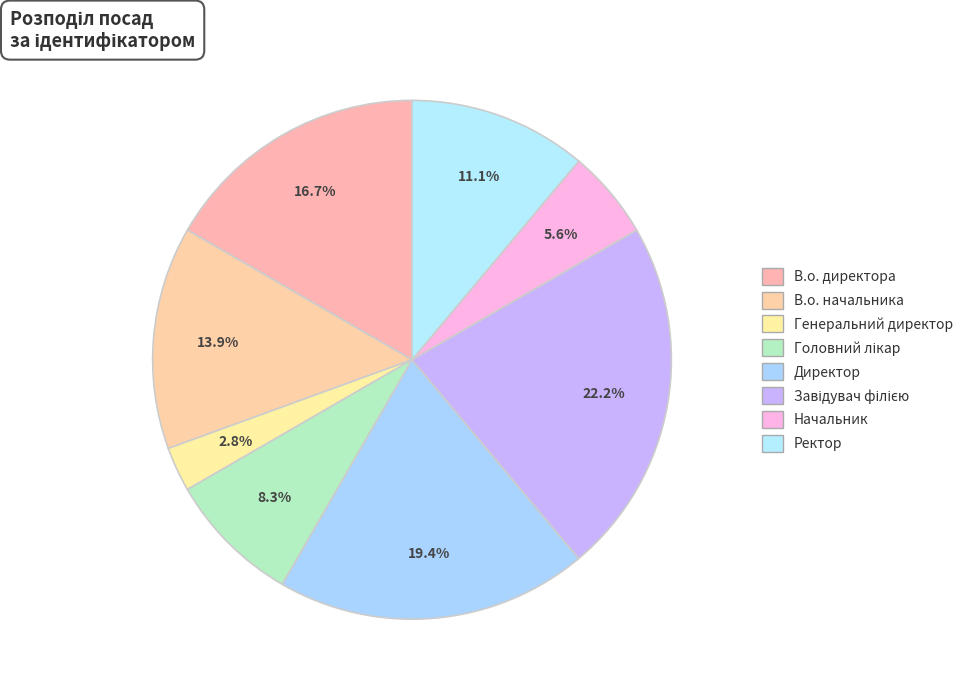

What is the ratio of the value at Завідувач філією to the value at В.о. директора?

1.3